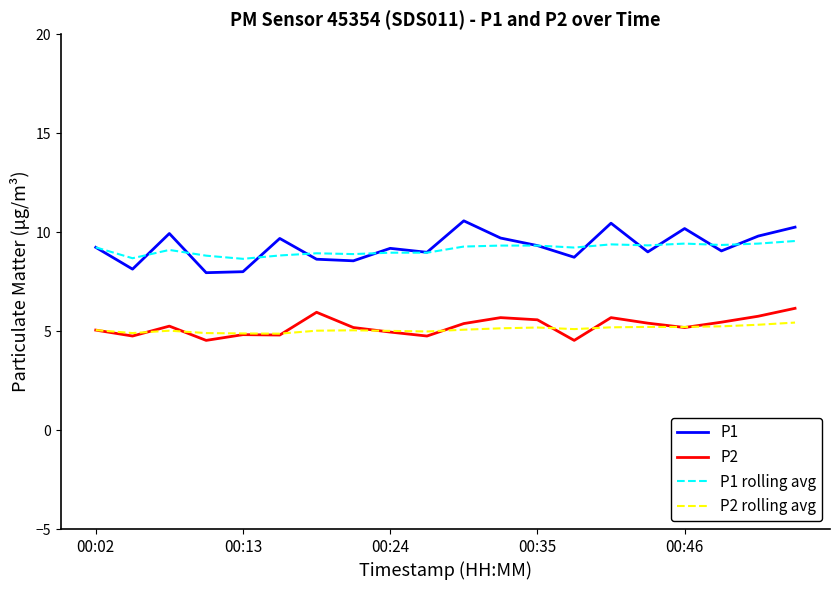

True or false: P1 and P2 intersect in this chart.

False